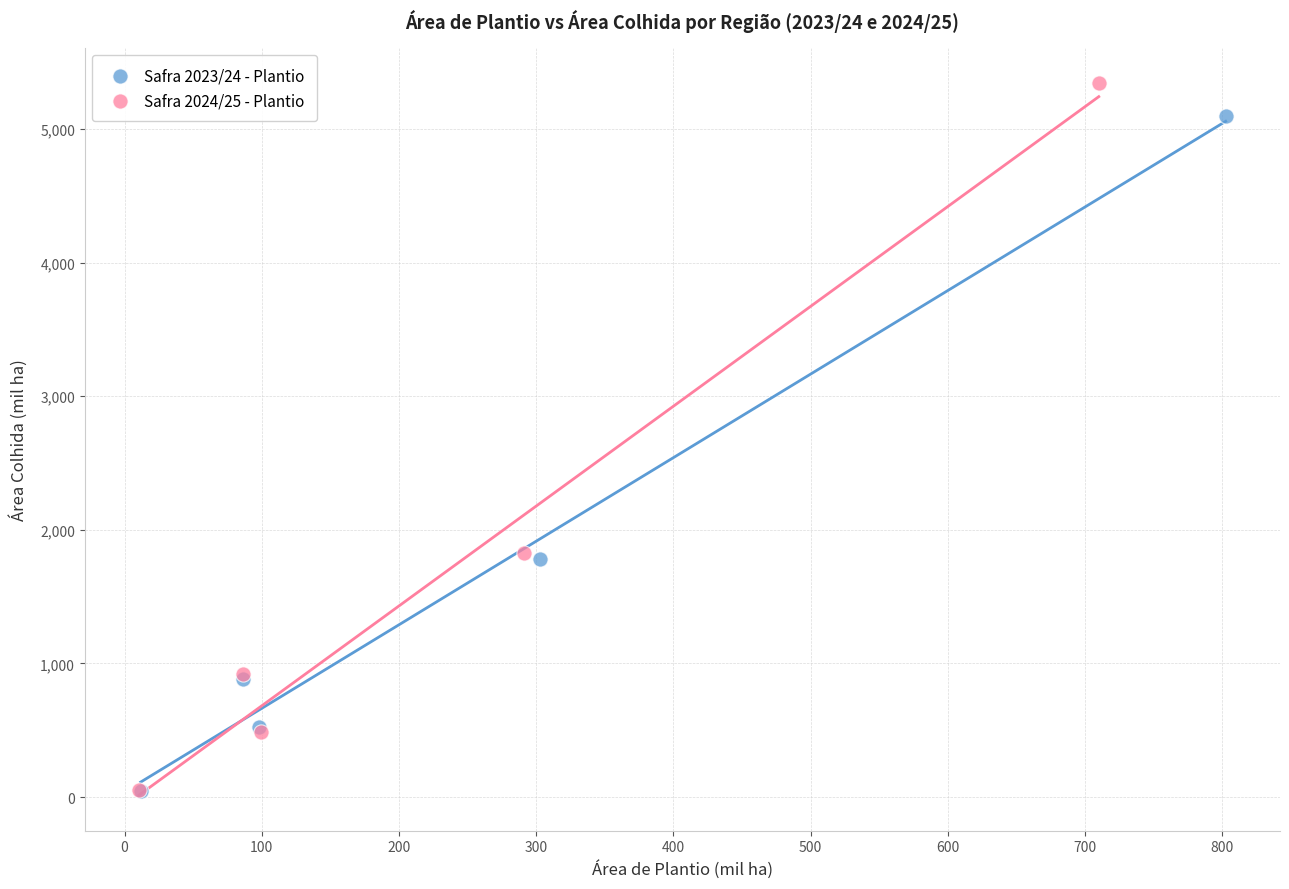

Which series reaches the maximum Y coordinate?

Safra 2024/25 - Plantio